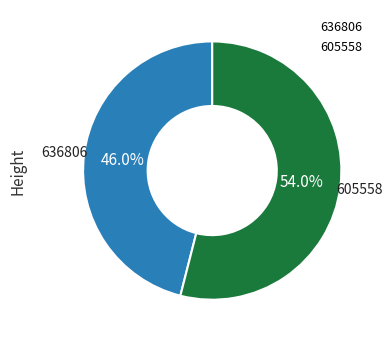

Which category has the biggest portion of the pie?

605558